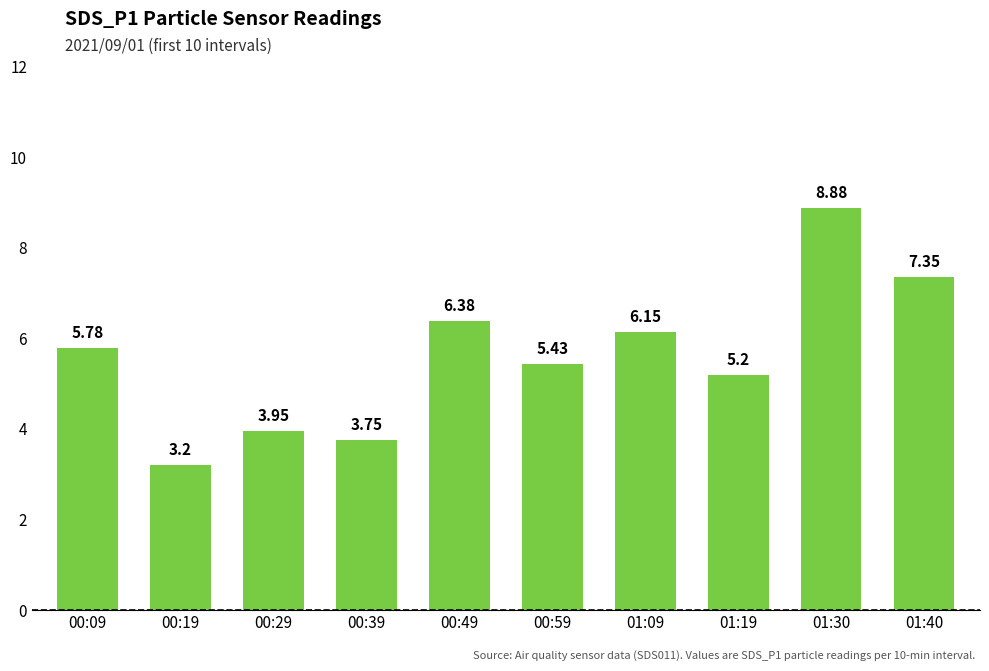

List the labels in order of value, smallest first.

00:19, 00:39, 00:29, 01:19, 00:59, 00:09, 01:09, 00:49, 01:40, 01:30